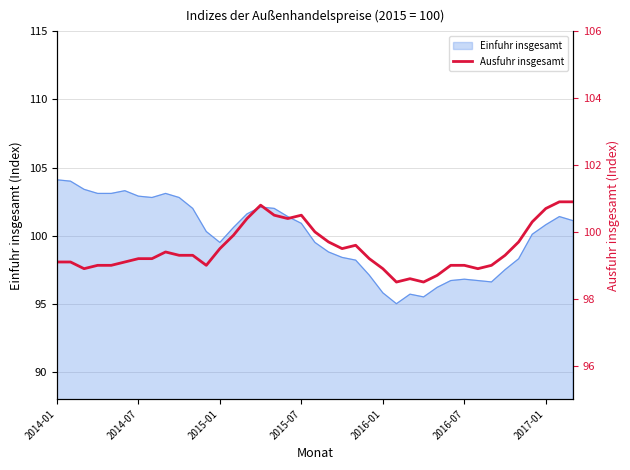

The value at 20 is 99.7. True or false?

True